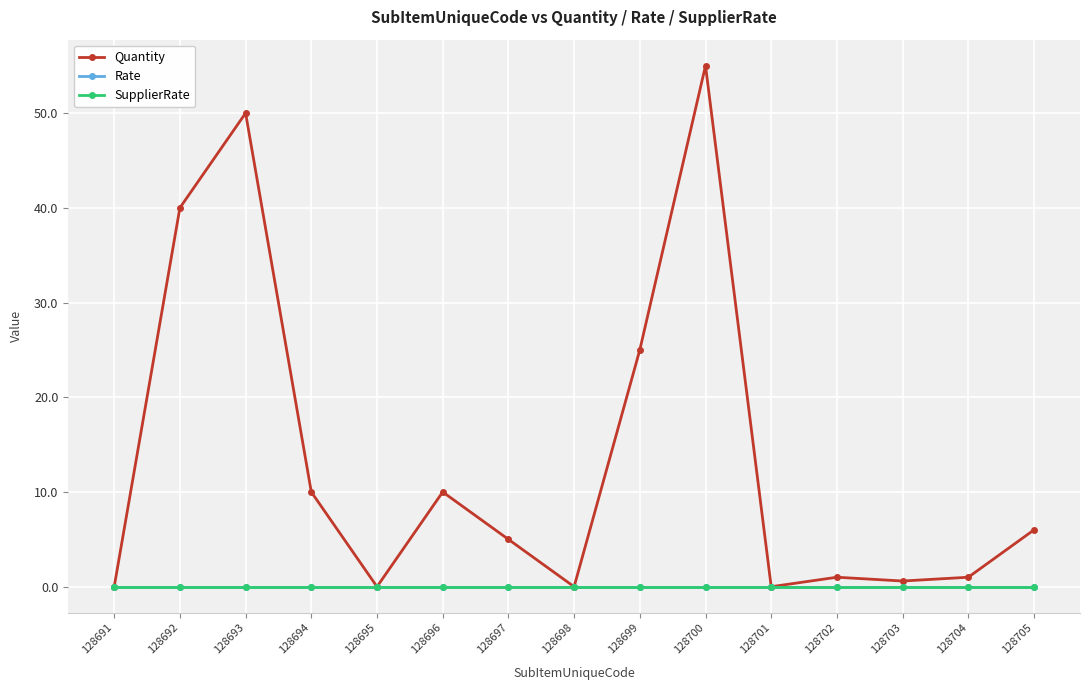

What is the difference between the highest and lowest values at 128700?

55.0